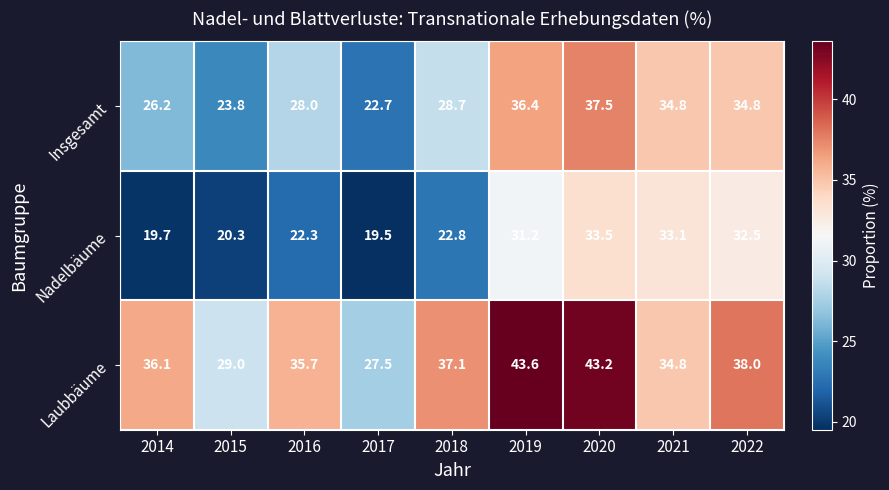

List the series in order of their peak value, highest first.

Laubbäume, Insgesamt, Nadelbäume